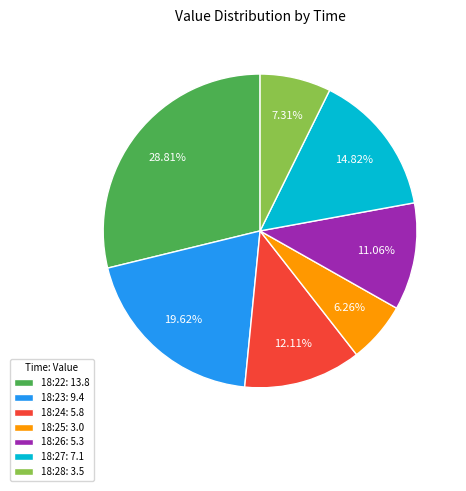

Rank the categories by value from highest to lowest.

18:22: 13.8, 18:23: 9.4, 18:27: 7.1, 18:24: 5.8, 18:26: 5.3, 18:28: 3.5, 18:25: 3.0